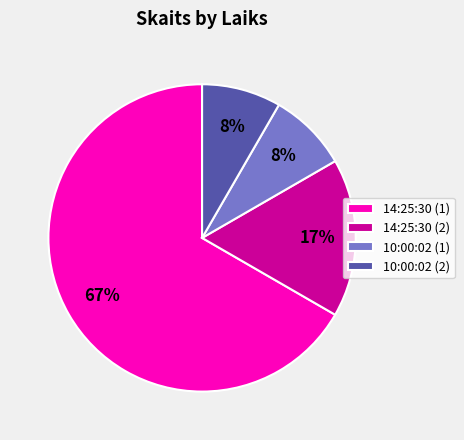

To the nearest percent, what percentage of the pie is 14:25:30 (1)?

67%